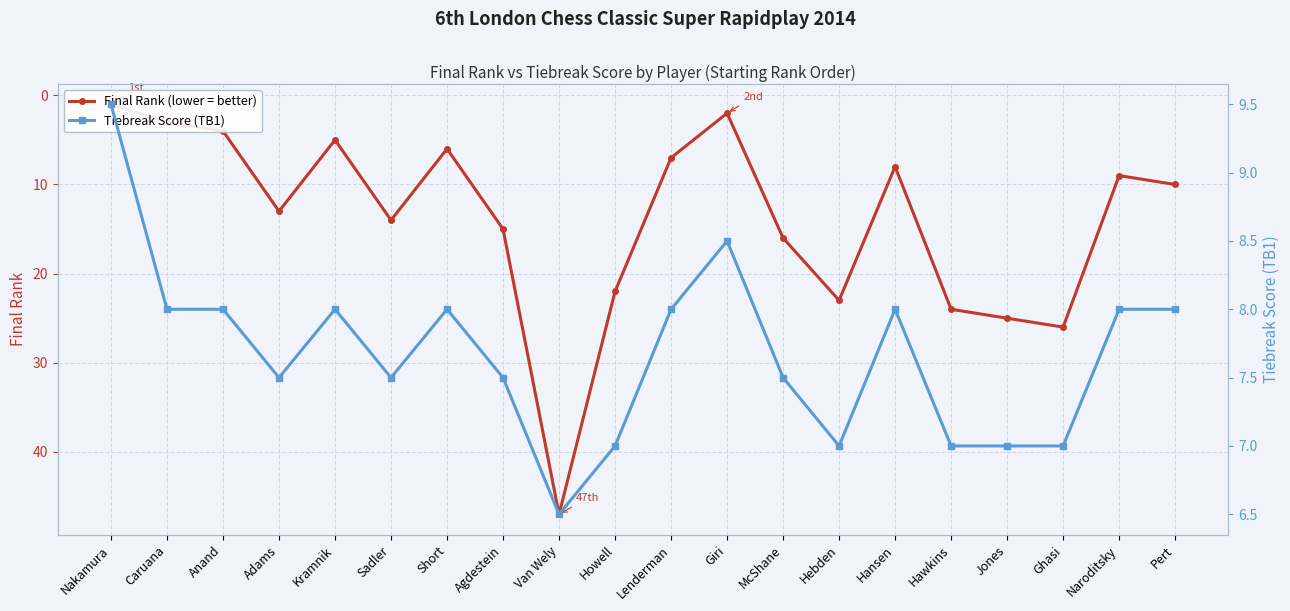

Where is Tiebreak Score (TB1) nearest to the value 8?

Caruana